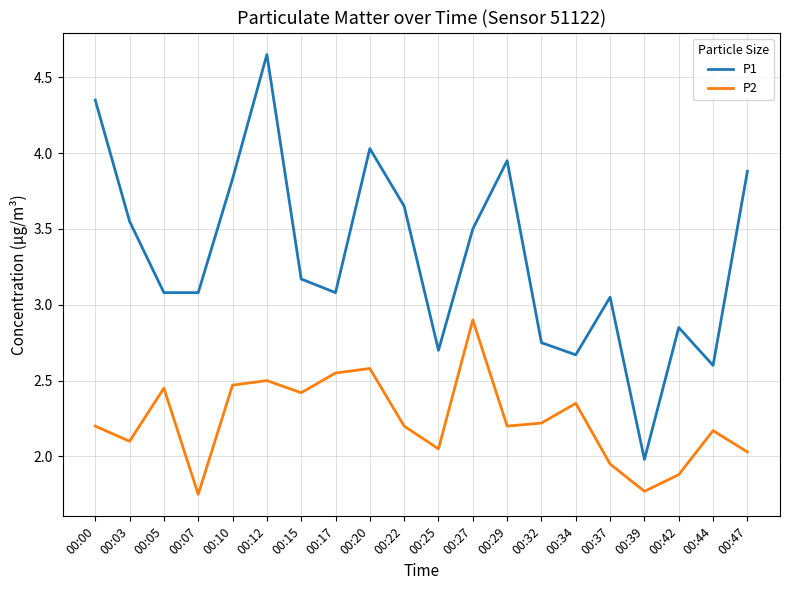

How many values in the P1 series exceed 3?

14